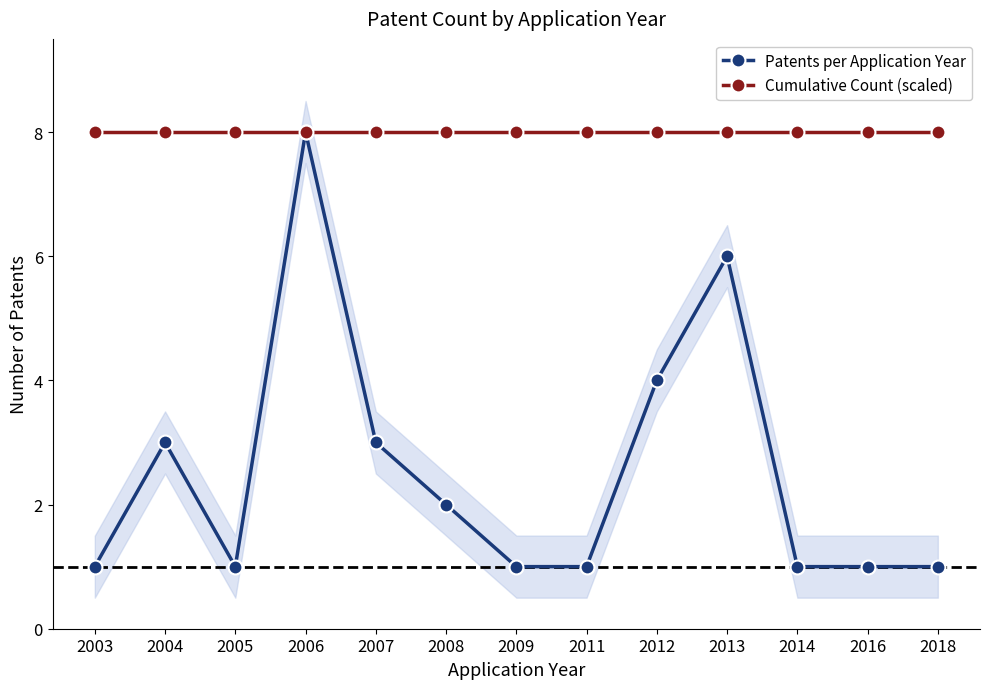

Rank the series at 2016 from lowest to highest value.

Patents per Application Year, Cumulative Count (scaled)